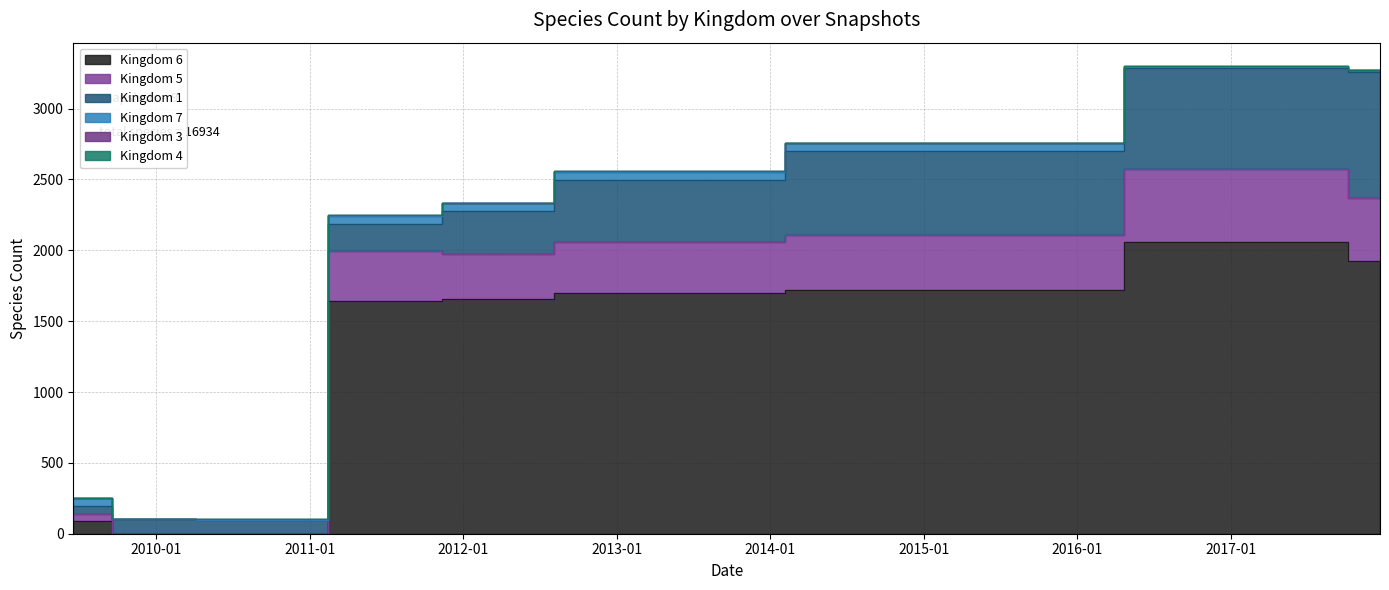

Reading left to right, what are all the values shown in this chart?

1: 56	102	99	188	302	439	590	710	891
3: 2	2	2	2	2	2	2	2	2
4: 0	0	0	0	0	0	1	2	2
5: 50	0	0	352	320	361	389	521	446
6: 88	0	0	1645	1654	1696	1719	2055	1923
7: 59	0	0	59	59	59	59	10	10